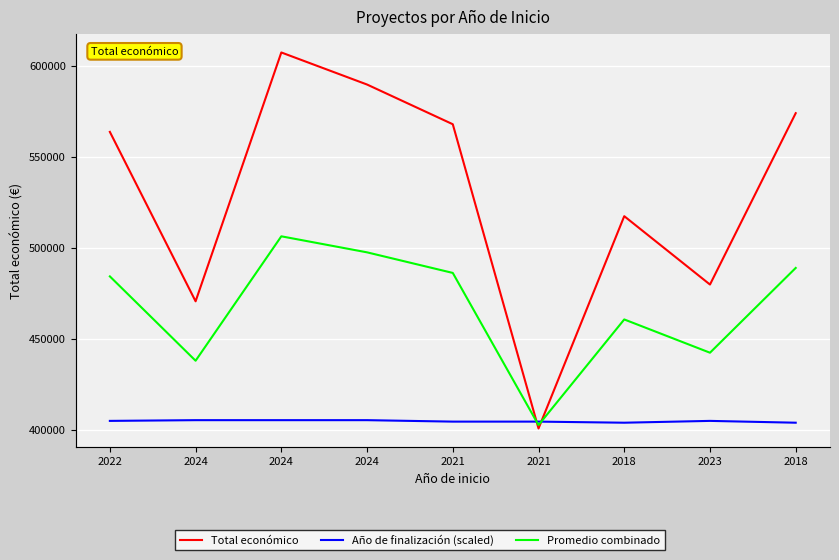

How many lines are shown in the chart?

3